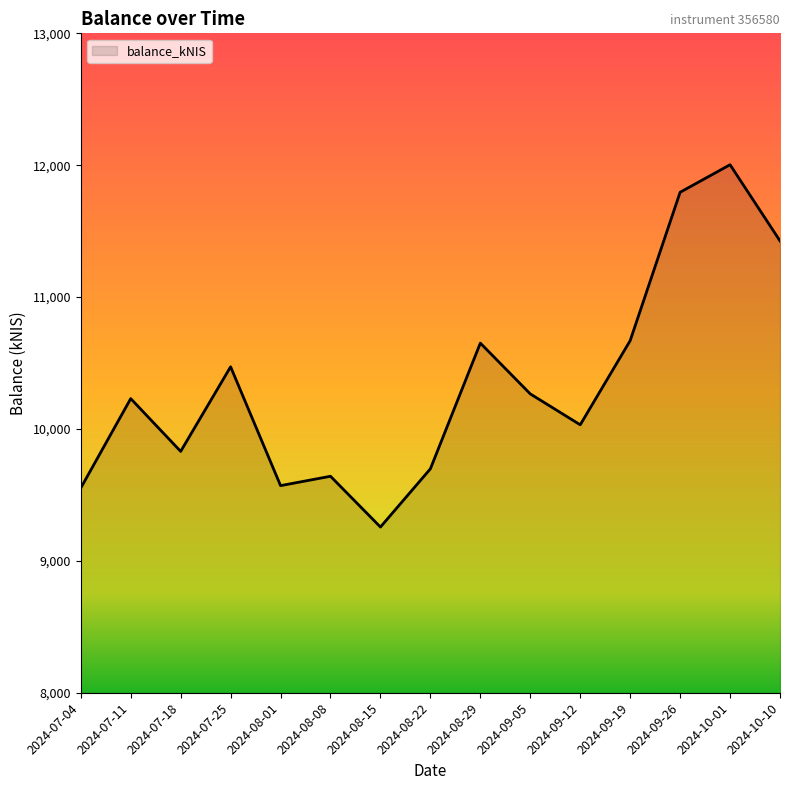

What is the ratio of the value at 2024-08-29 to the value at 2024-09-12?

1.1